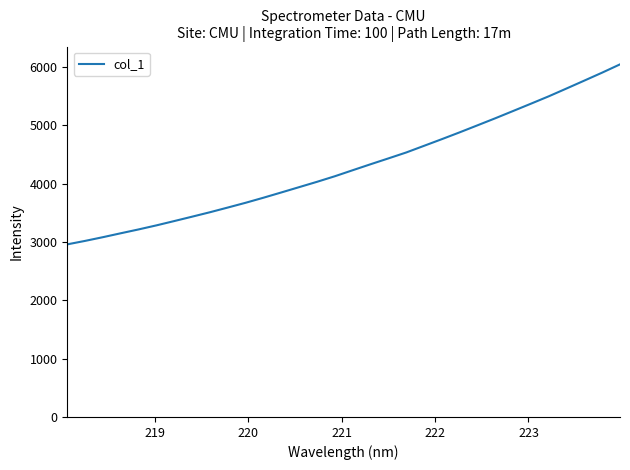

What is the smallest value displayed?

2958.6